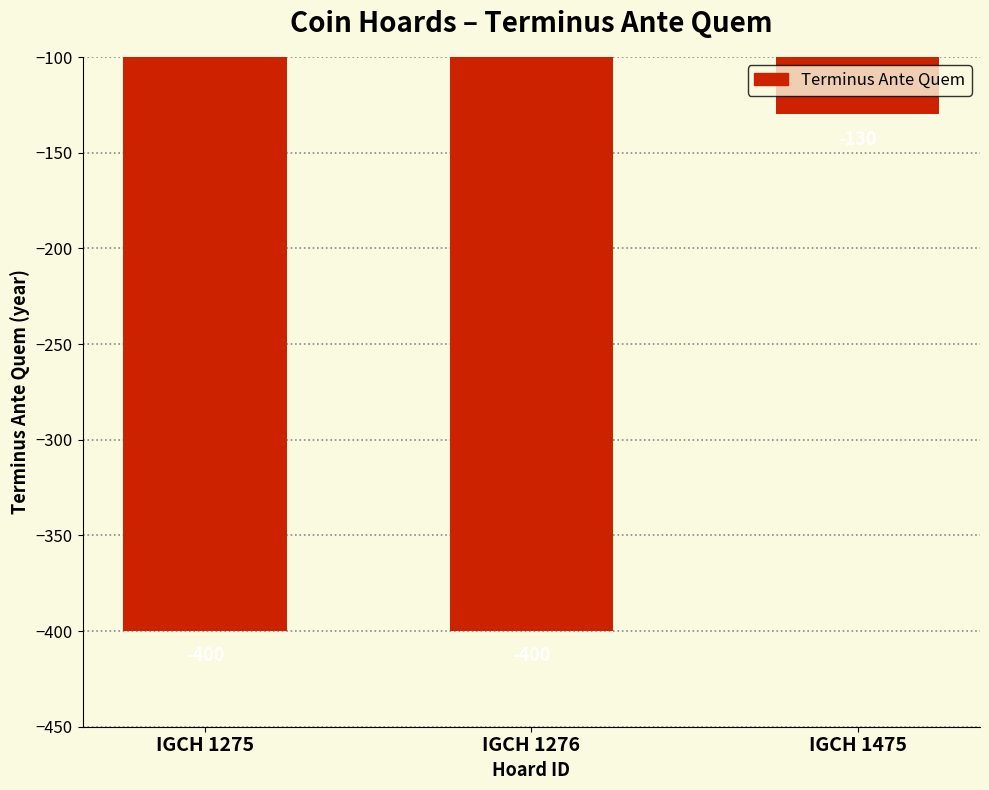

Count the number of values greater than -400.

1